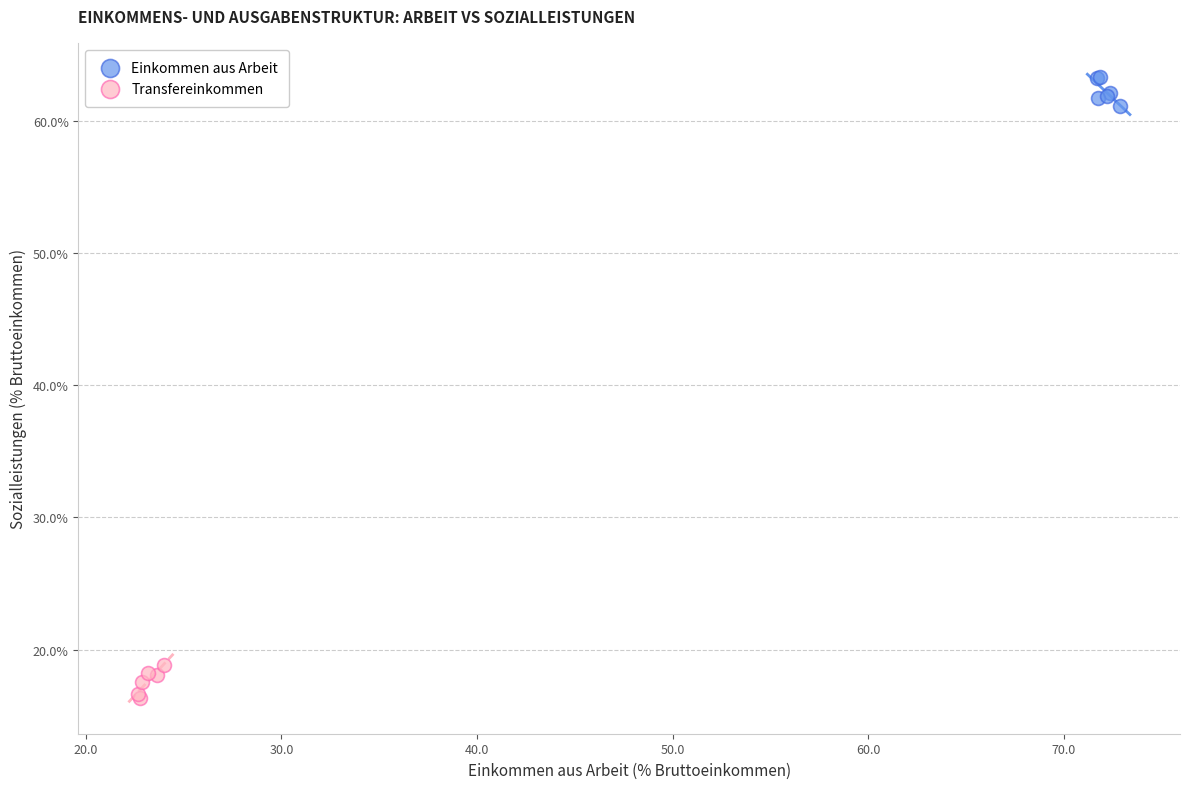

Which series reaches the maximum Y coordinate?

Einkommen aus Arbeit